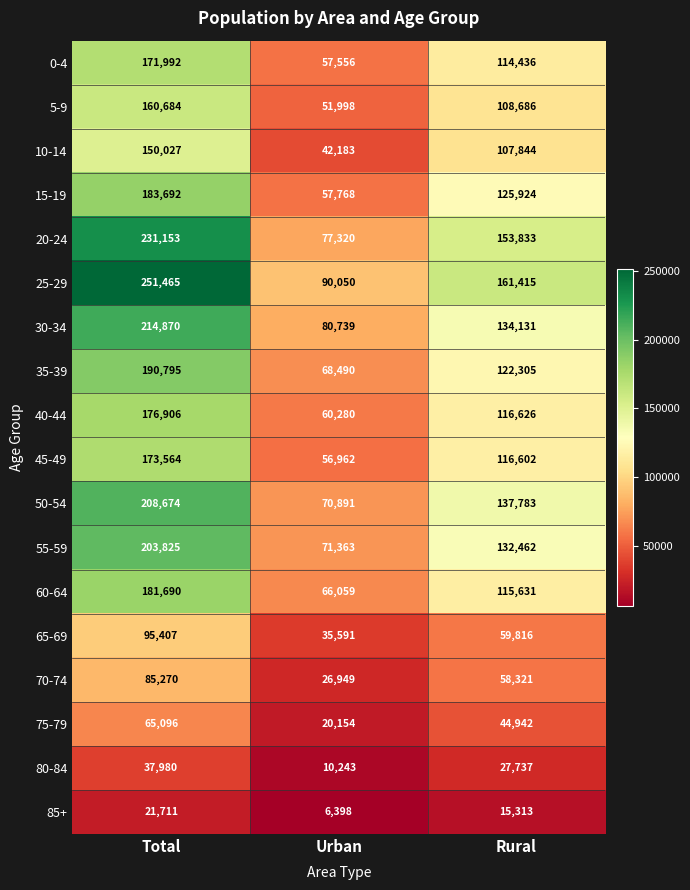

How many values in the 35-39 series are below 122305?

1